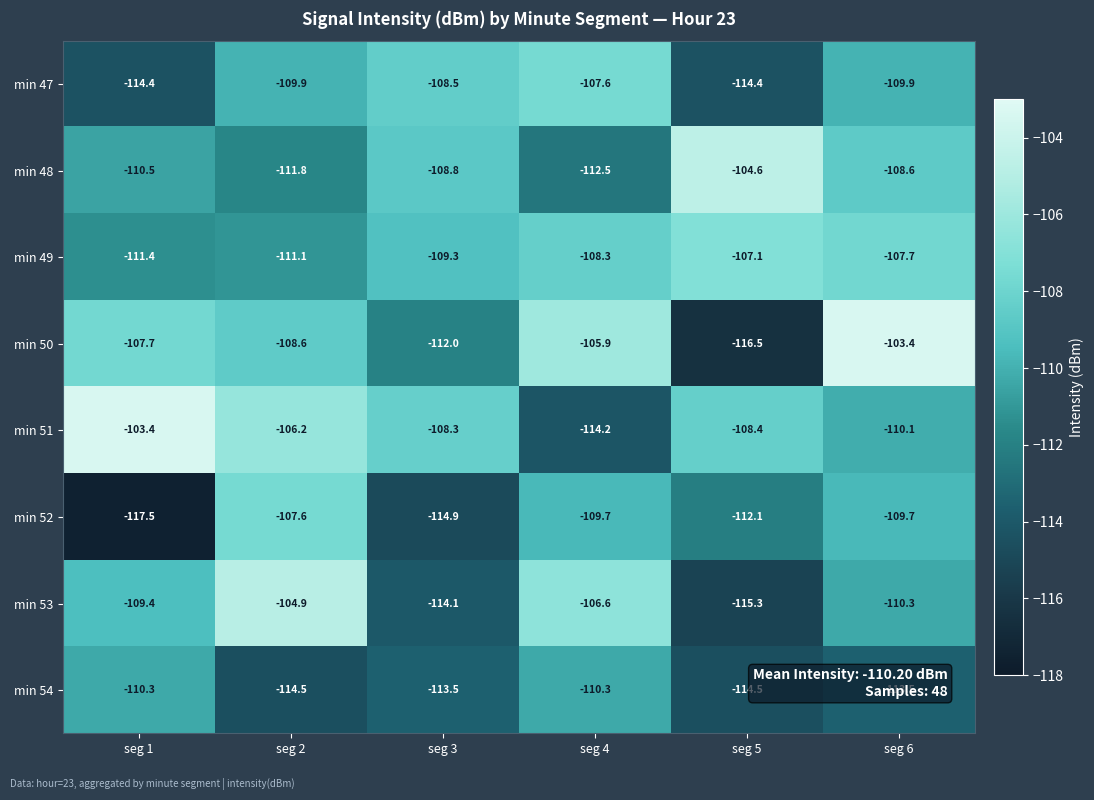

Where is min 52 nearest to the value -112?

seg 5